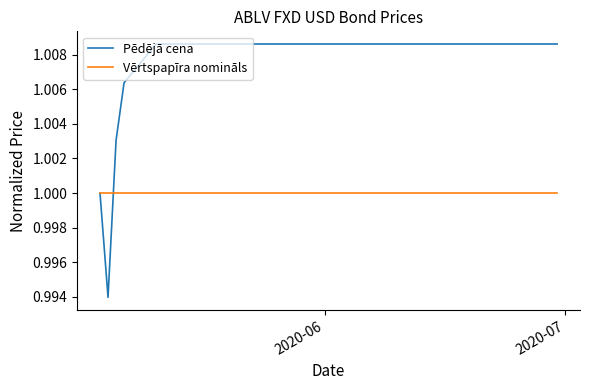

Which series has the largest total across all categories?

Pēdējā cena